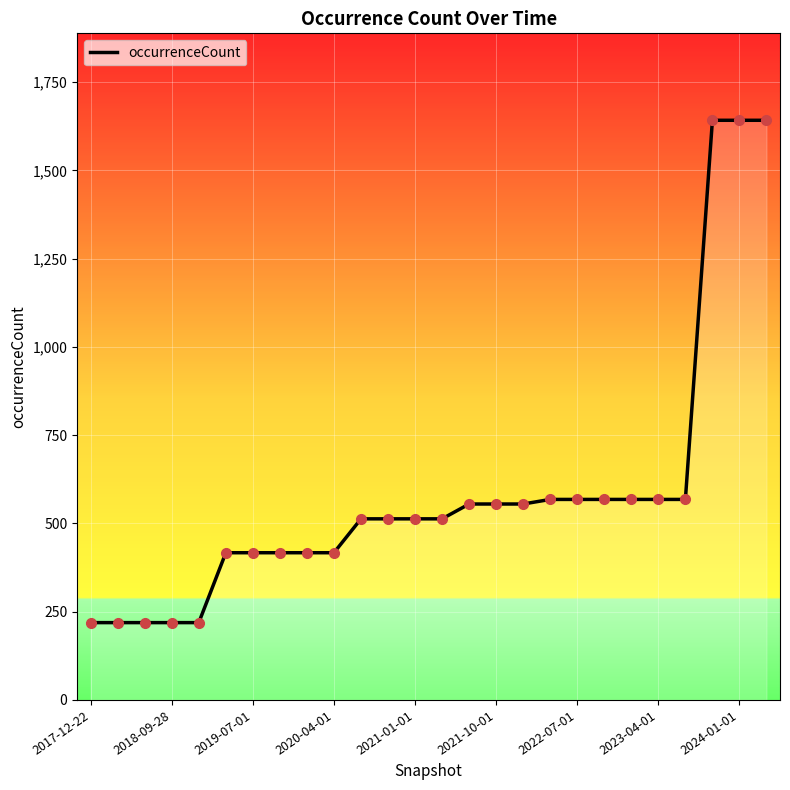

Which category has the highest value across all series?

23